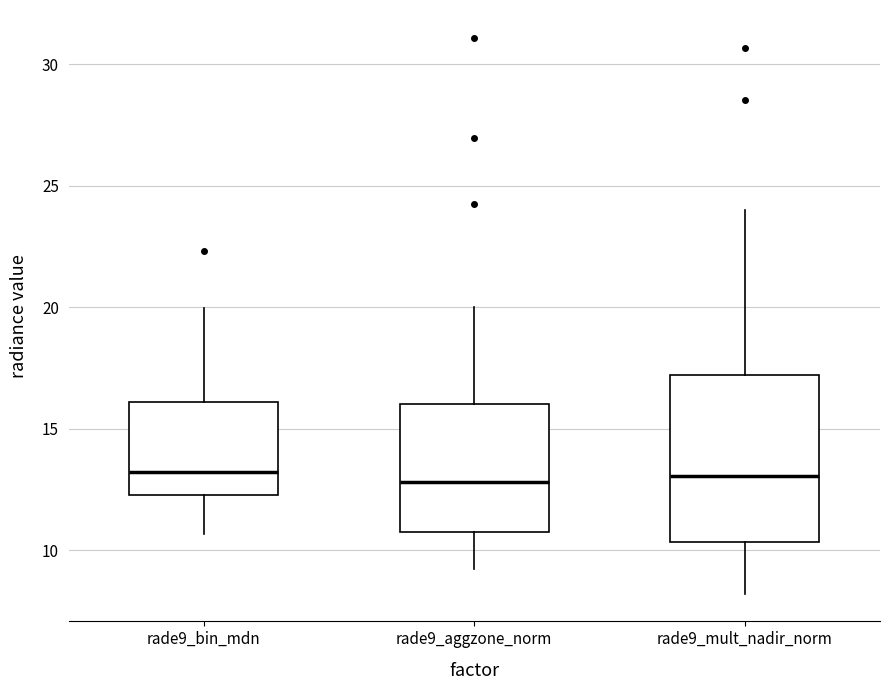

Which box is the tallest, from its lower edge to its upper edge?

rade9_mult_nadir_norm